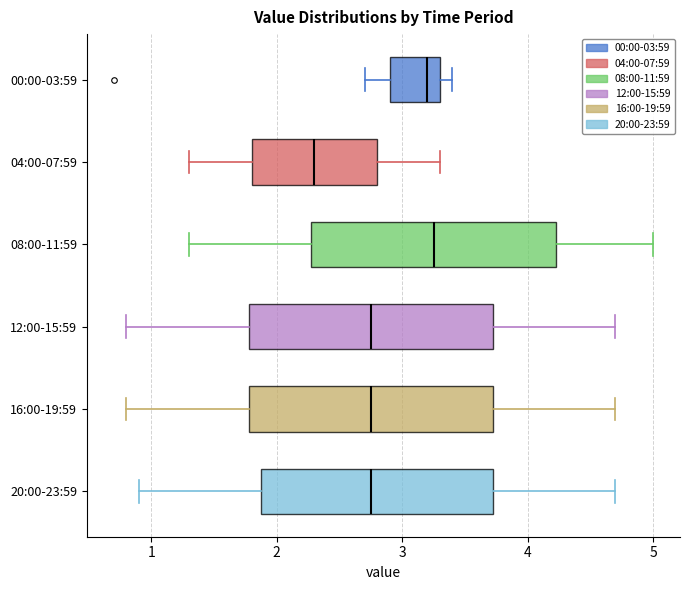

Reading bottom to top, read every box against the x-axis: the position of its median line, the range the box covers, and the ends of its whiskers. The values are not printed on the chart, so give them approximately, as read against the axis.

20:00-23:59: median 2.8, box 1.9 to 3.7, whiskers 0.9 to 4.7
16:00-19:59: median 2.8, box 1.8 to 3.7, whiskers 0.8 to 4.7
12:00-15:59: median 2.8, box 1.8 to 3.7, whiskers 0.8 to 4.7
08:00-11:59: median 3.3, box 2.3 to 4.2, whiskers 1.3 to 5.0
04:00-07:59: median 2.3, box 1.8 to 2.8, whiskers 1.3 to 3.3
00:00-03:59: median 3.2, box 2.9 to 3.3, whiskers 2.7 to 3.4